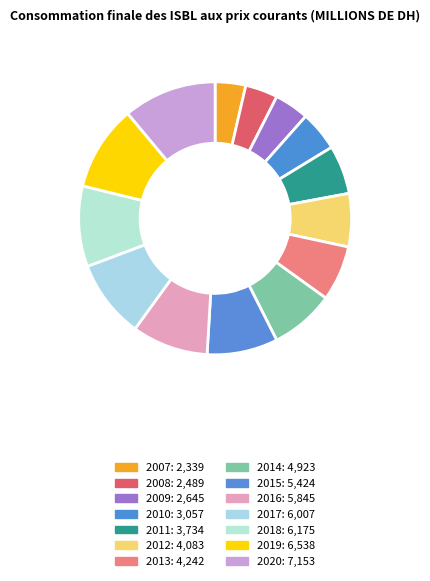

What is the ratio of the value at 2008 to the value at 2007?

1.1